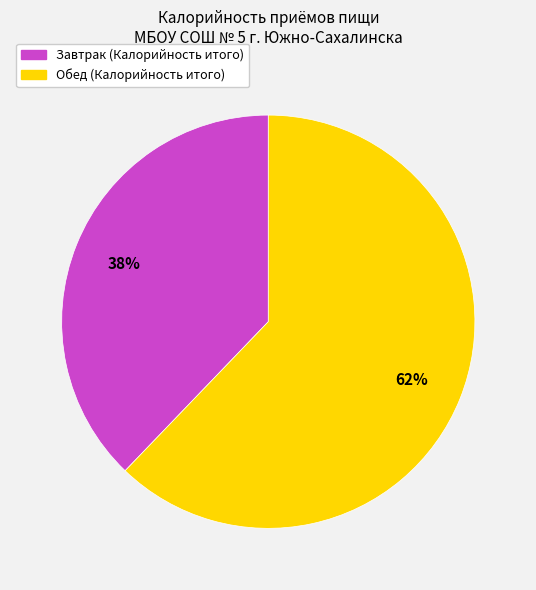

How many slices are in this pie chart?

2